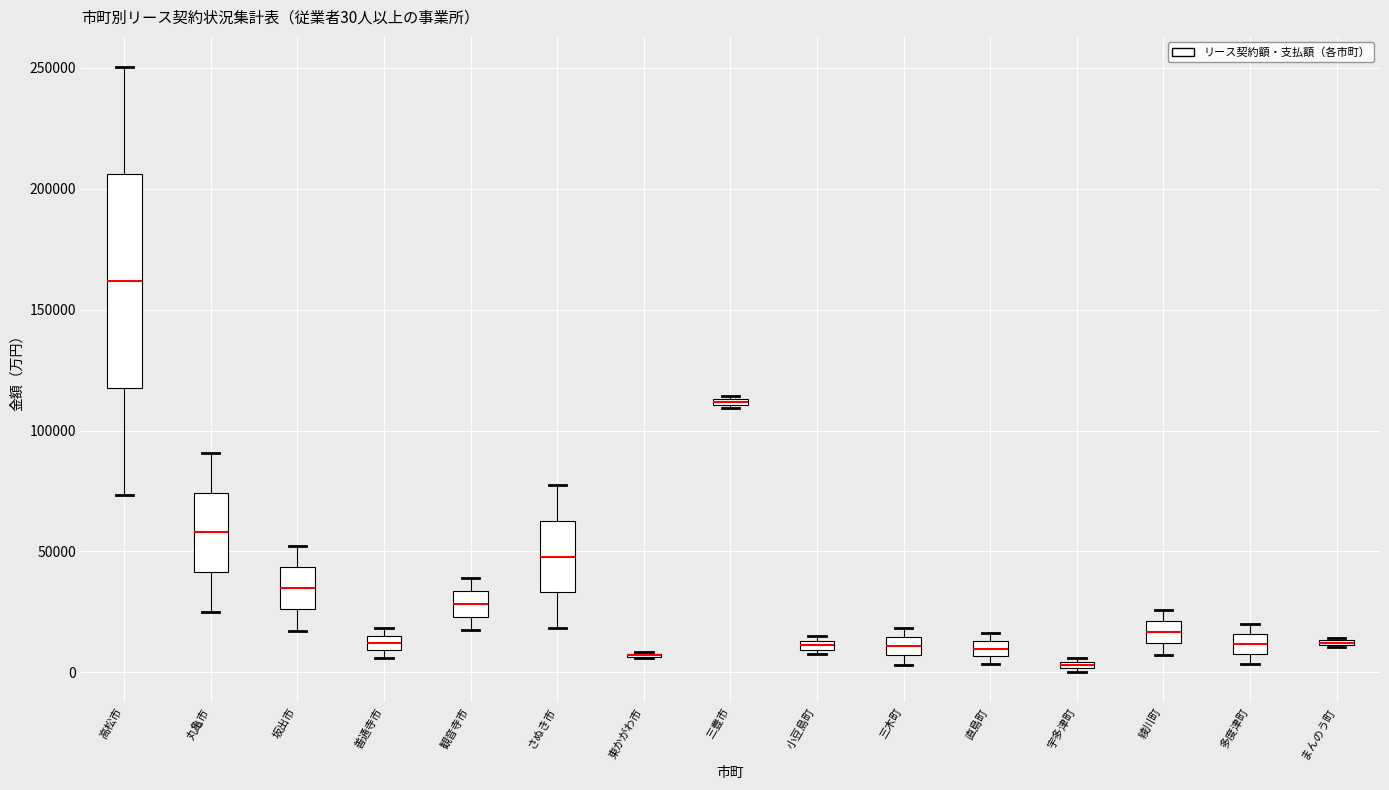

Comparing the boxes themselves (not the whiskers), which one is the tallest?

高松市